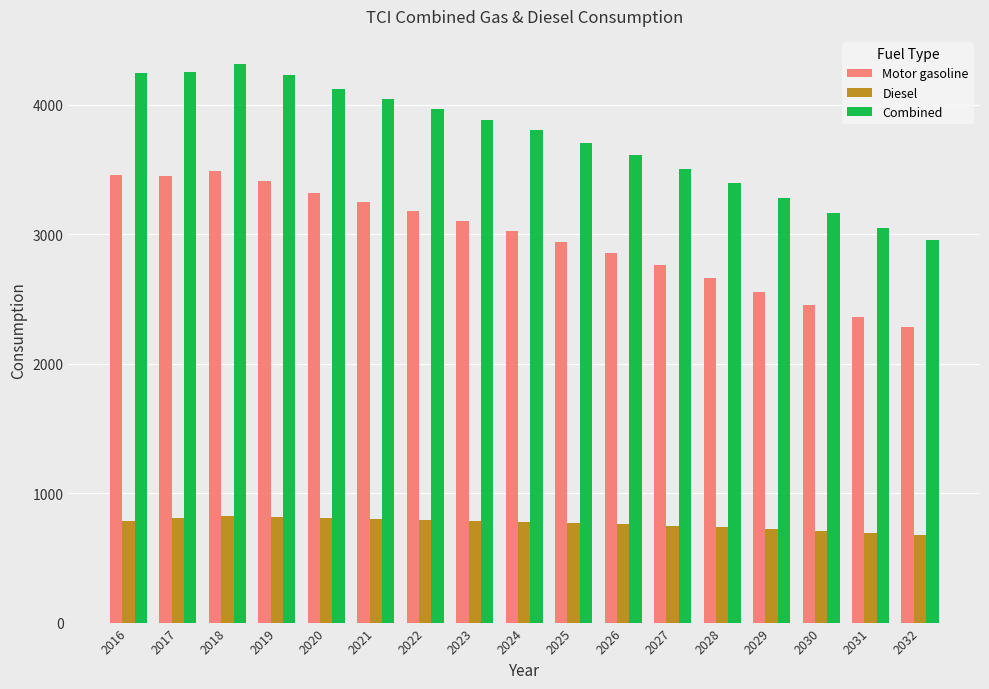

What is the sum of the Motor gasoline values at 2023 and 2017?

6551